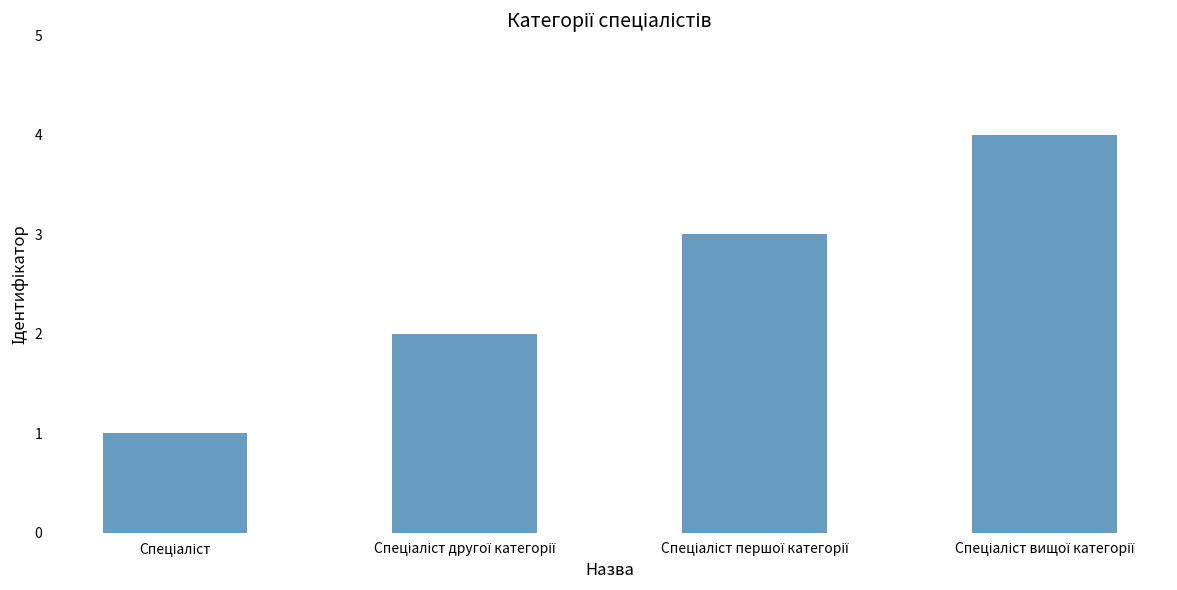

What is the maximum value shown in the chart?

4